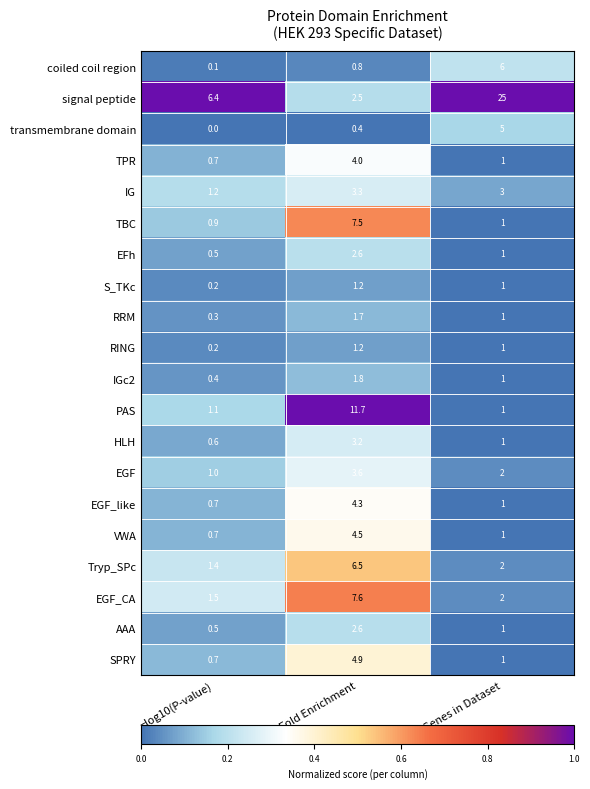

Rank the categories by signal peptide value from lowest to highest.

Fold Enrichment, −log10(P-value), No. Genes in Dataset